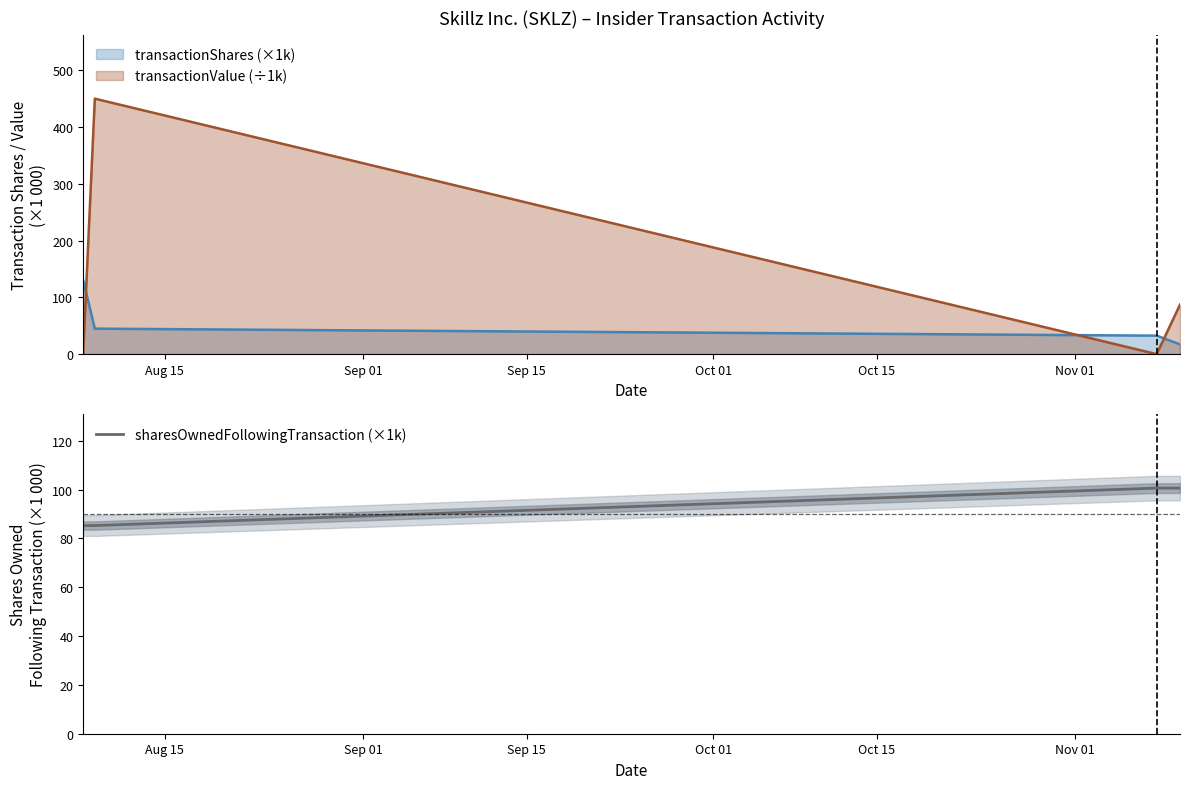

What is the highest value of the sharesOwnedFollowingTransaction (×1k) series?

100.6